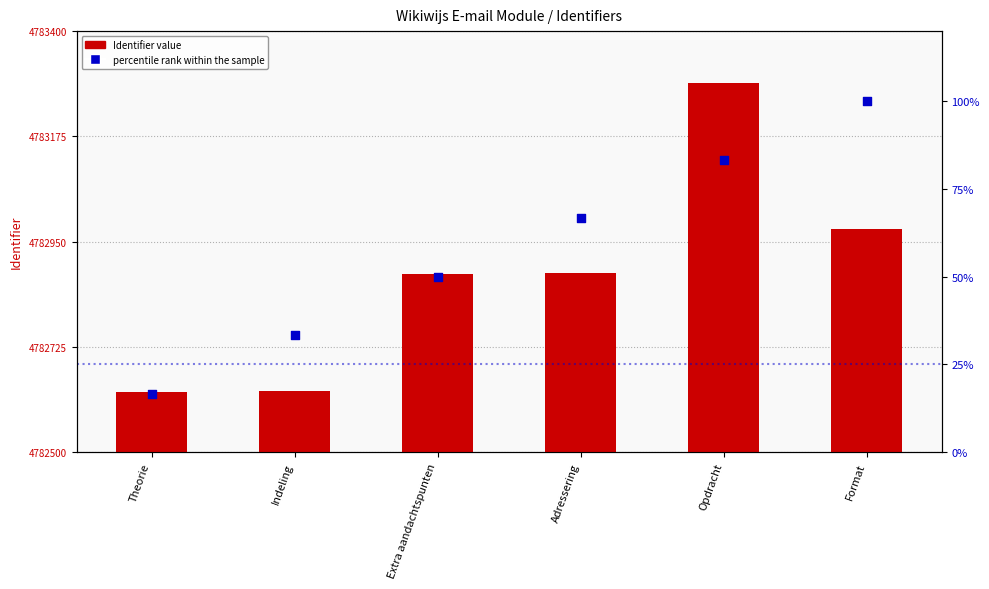

Which series reaches the maximum Y coordinate?

Identifier